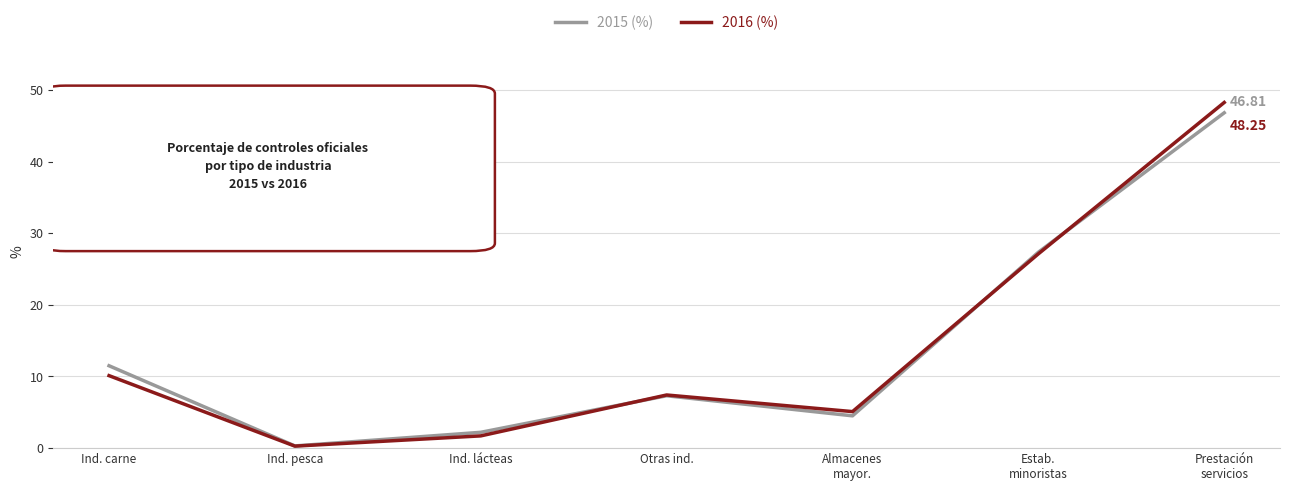

Which series has the largest range (max minus min)?

2016 (%)